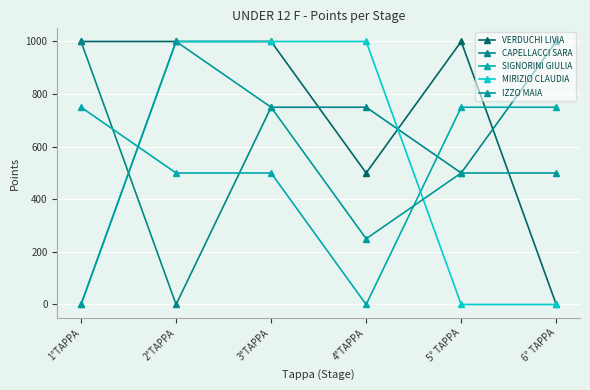

How many intersections are there between CAPELLACCI SARA and SIGNORINI GIULIA?

4